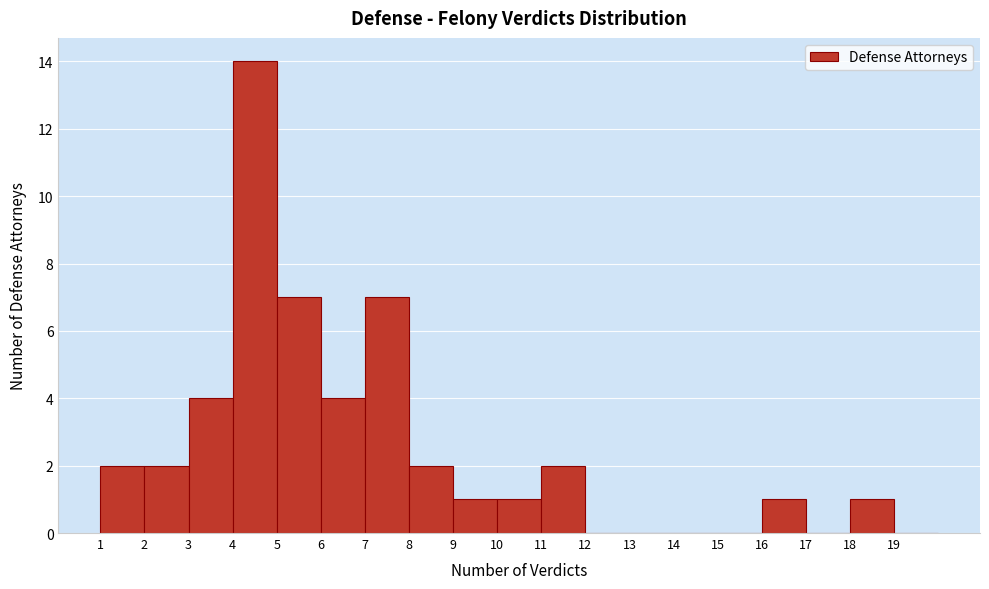

What is the height of the bar covering 10 to 11 on the x-axis? The values are not printed on the chart, so give them approximately, as read against the axis.

1